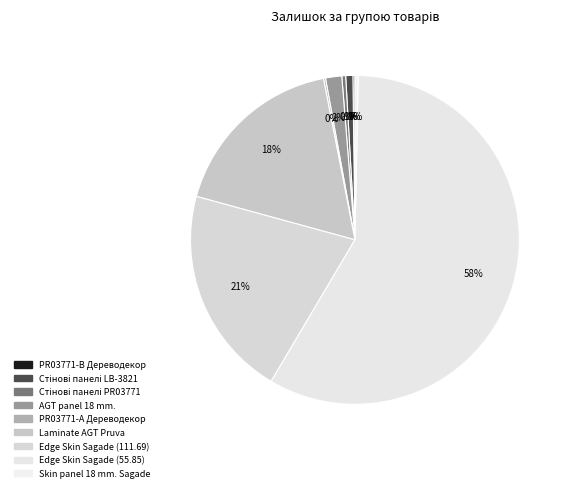

To the nearest percent, what is the difference between the largest and smallest slice percentages?

58%